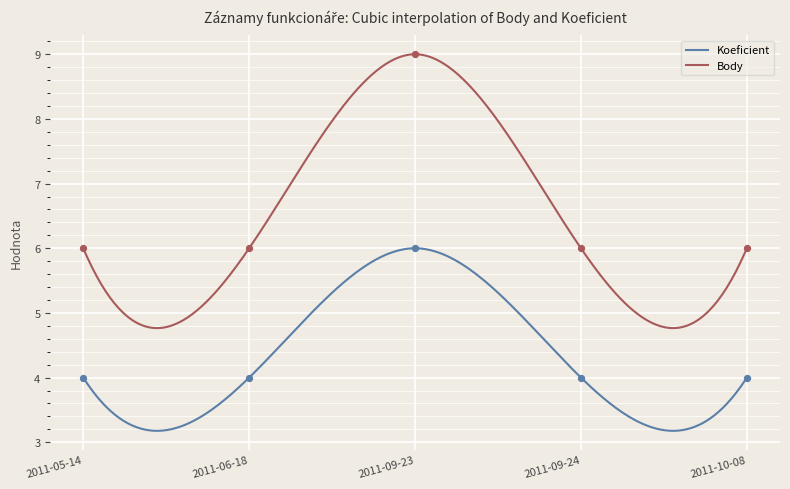

At how many categories does at least one series exceed 6?

1